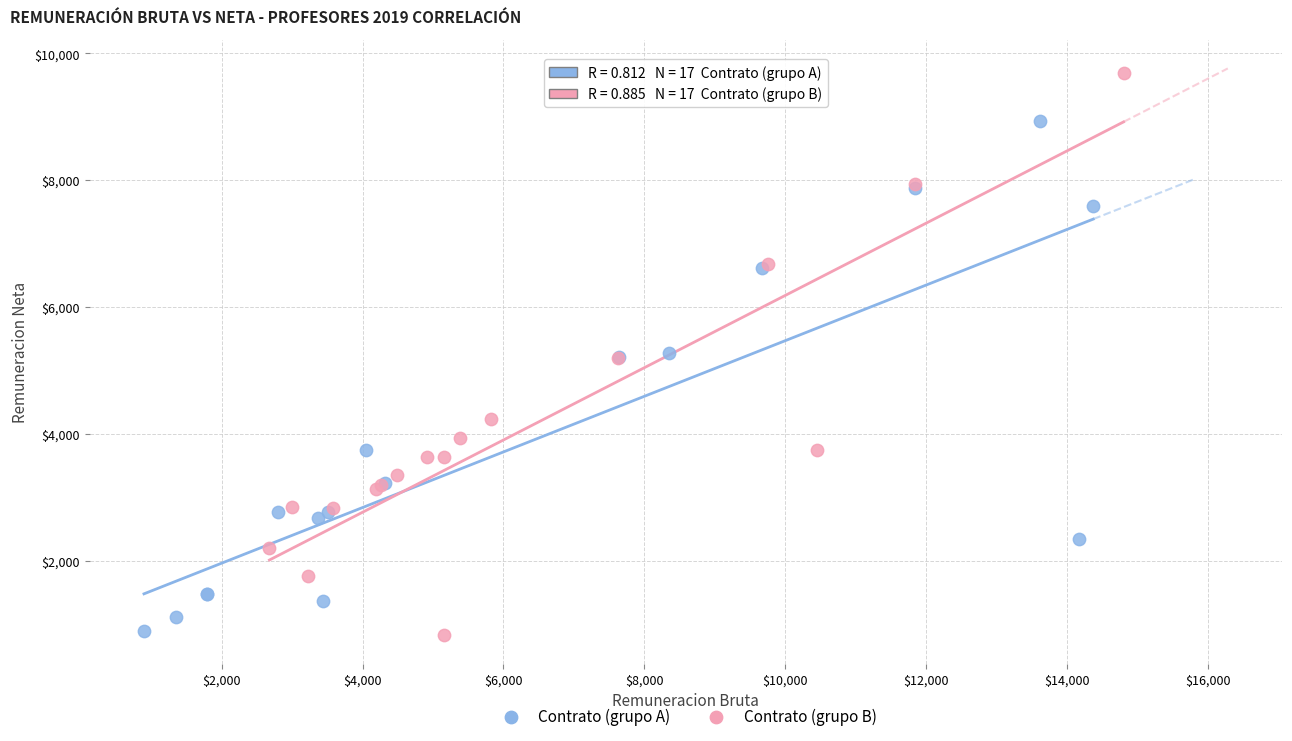

Which series has the largest Y range (max minus min)?

Contrato (grupo B)